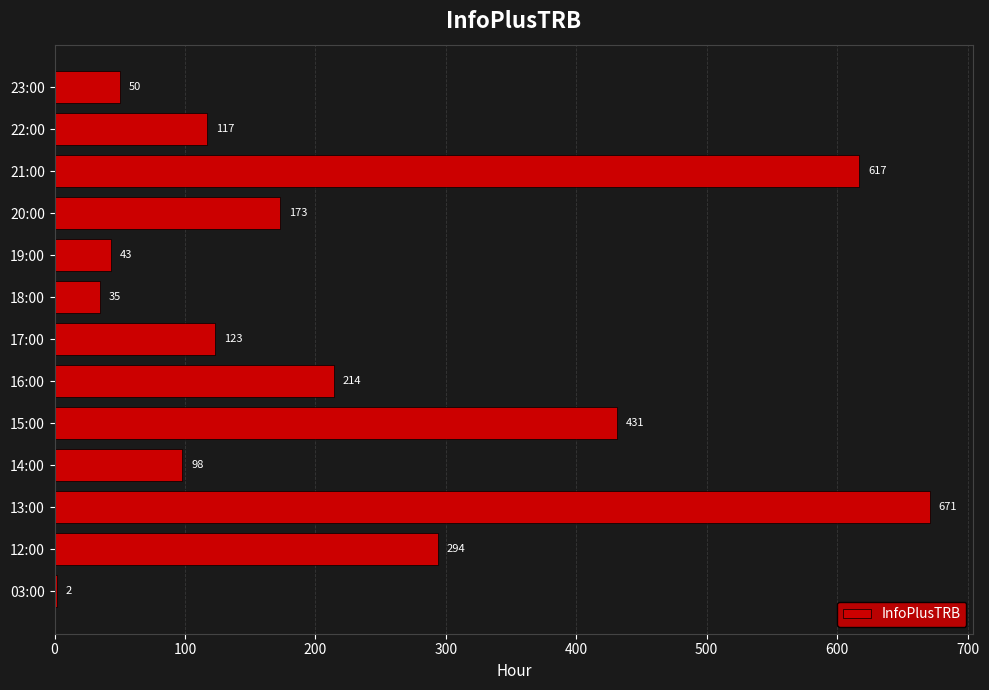

The value at 21:00 is 617. True or false?

True